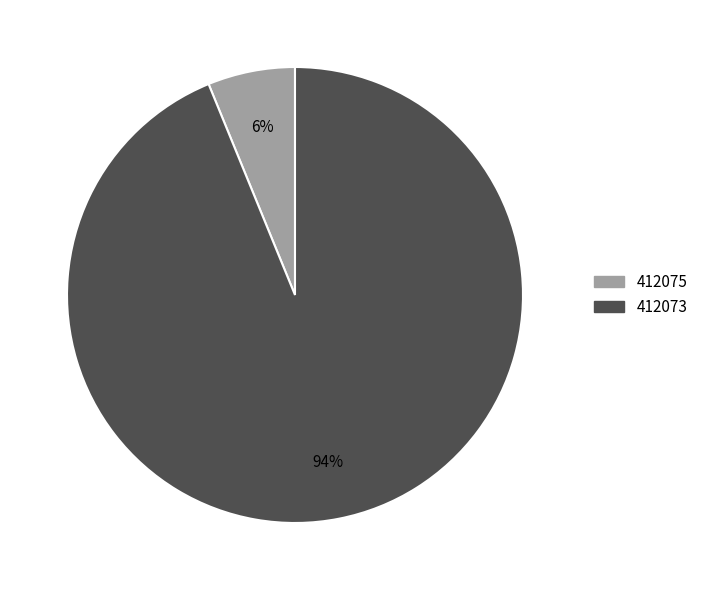

Between 412073 and 412075, which is larger?

412073